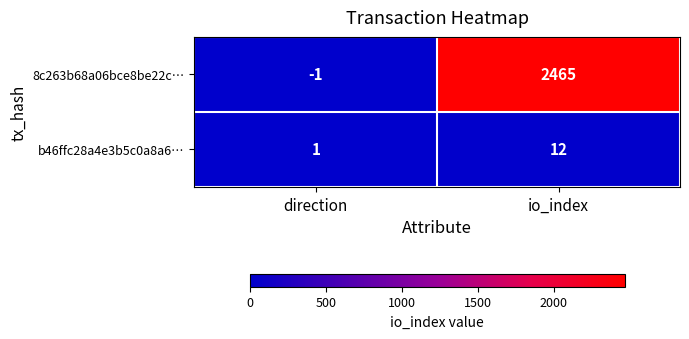

What is the sum of all 8c263b68a06bce8be22c… values?

2464